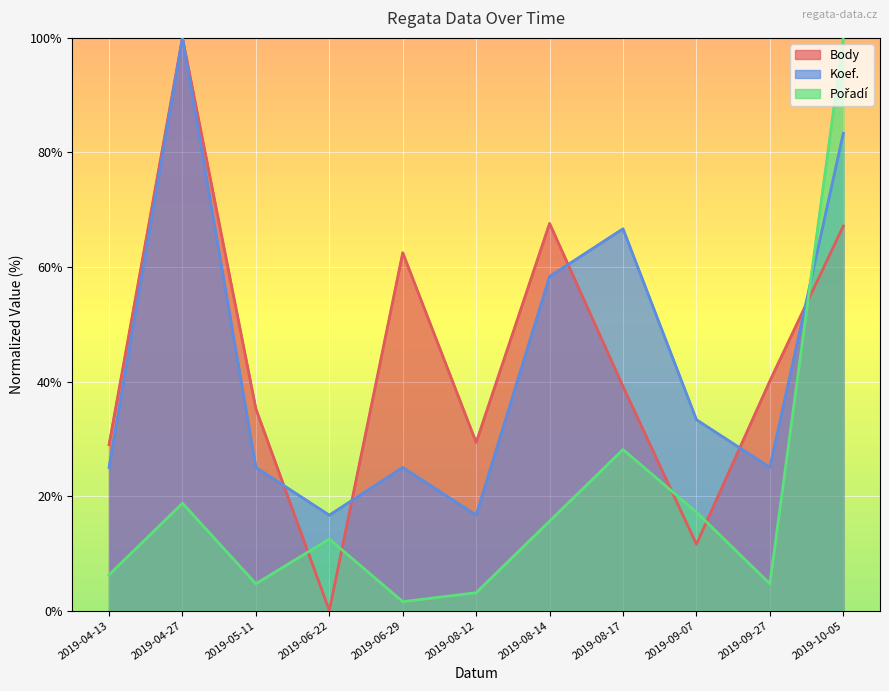

Which category has the lowest value across all series?

2019-06-22